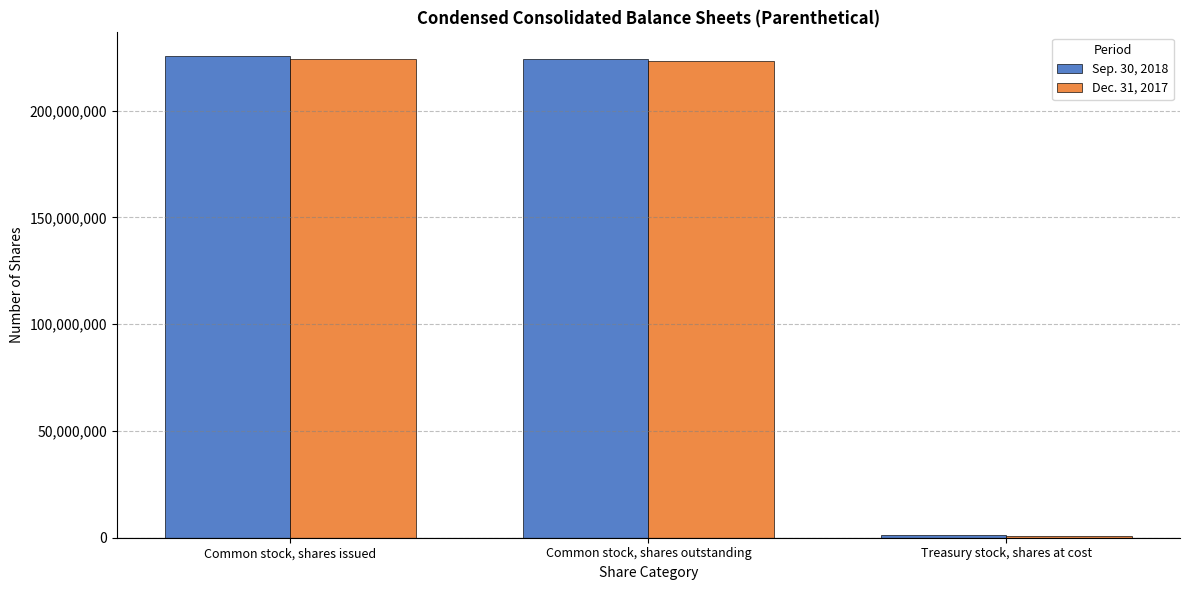

Which series has the largest range (max minus min)?

Sep. 30, 2018